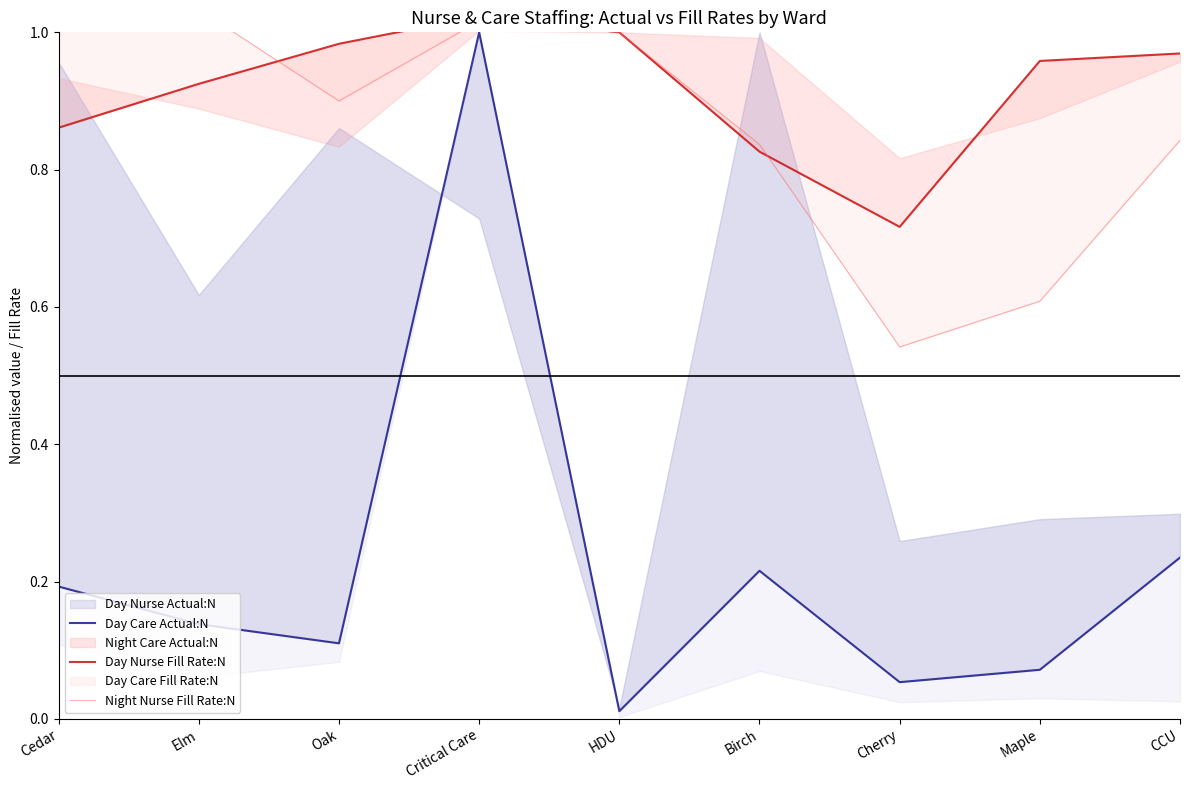

Where do Day Nurse Fill Rate:N and Night Nurse Fill Rate:N first cross each other?

Elm and Oak